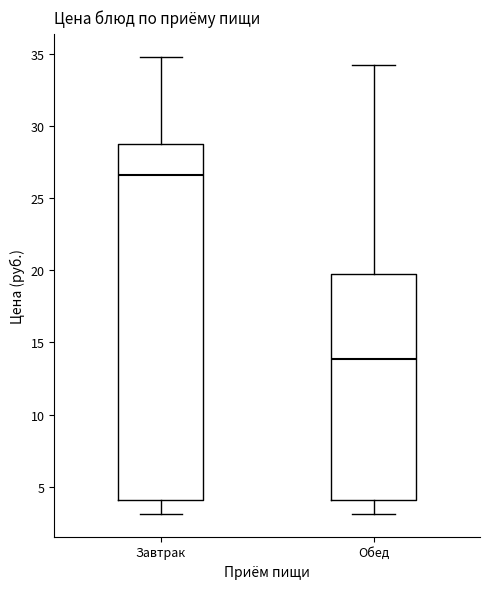

Where is the lower edge of the box for Обед on the y-axis? The values are not printed on the chart, so give them approximately, as read against the axis.

4.0